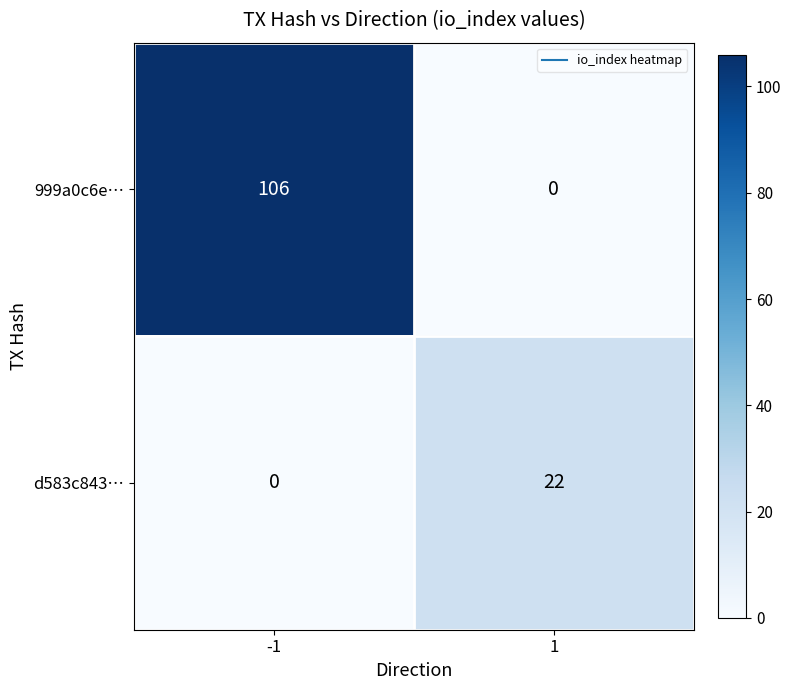

At which category is the sum across all series the highest?

-1